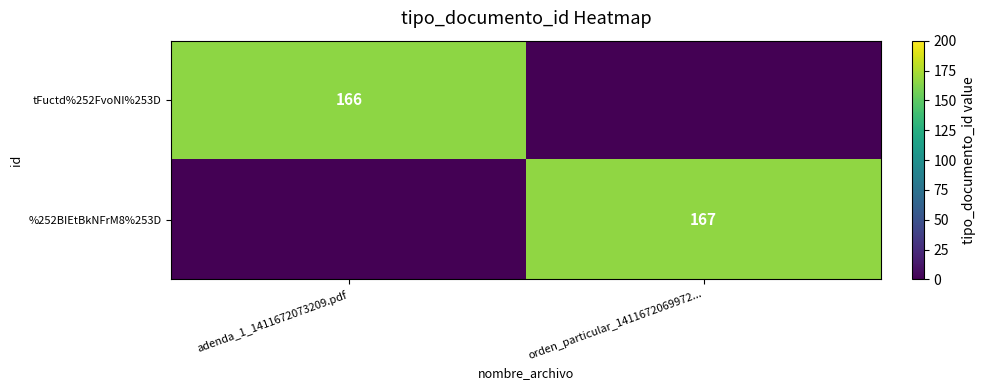

Is it true that tFuctd%252FvoNI%253D equals 166 at adenda_1_1411672073209.pdf?

True